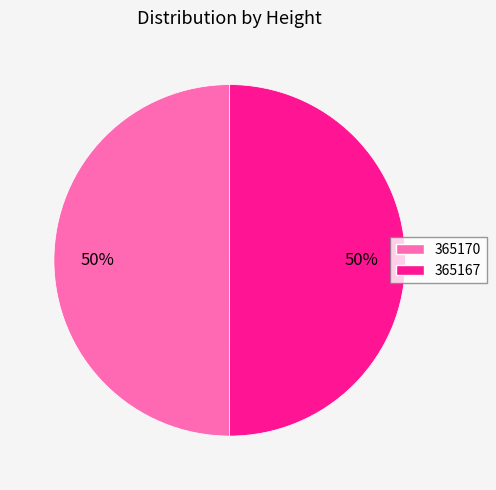

Count the number of slices in the pie.

2